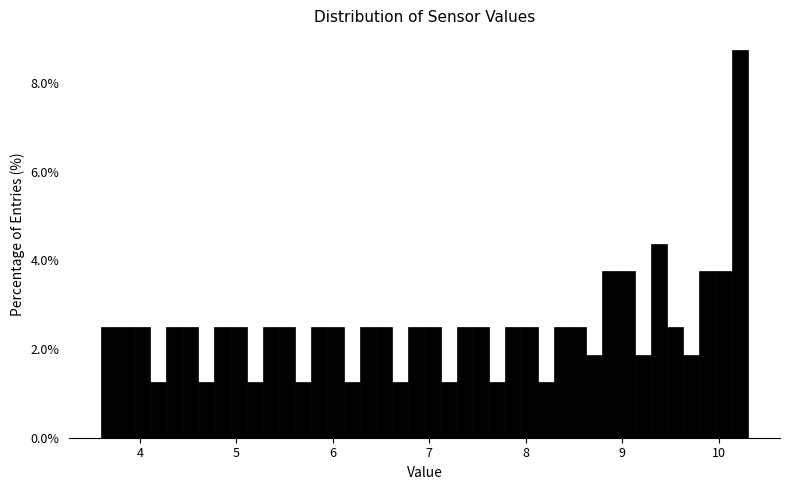

Around what value on the x-axis is the tallest bar? Give the approximate position of its centre, as read against the axis.

10.2